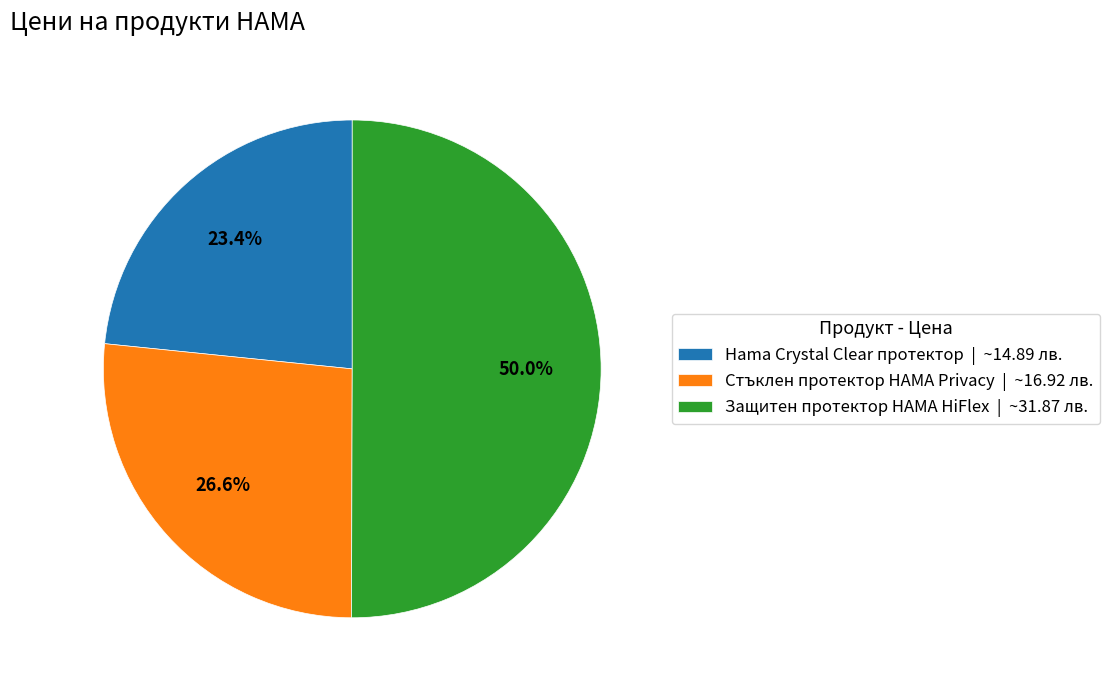

Combined, what portion of the pie is Защитен протектор HAMA HiFlex and Стъклен протектор HAMA Privacy?

76.6%